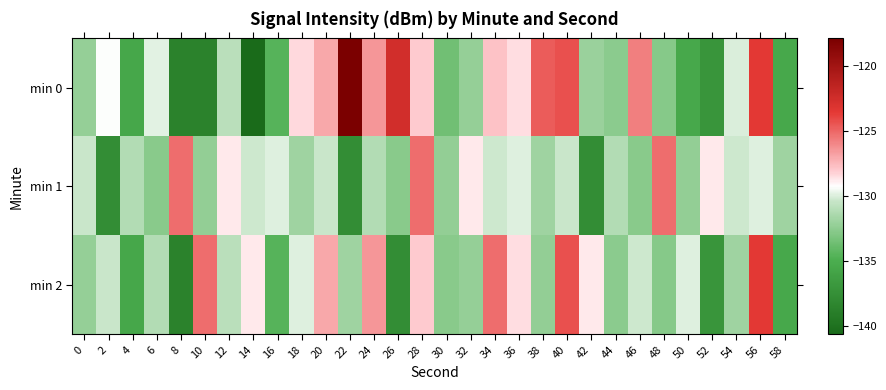

Which label corresponds to the largest value in the chart?

22